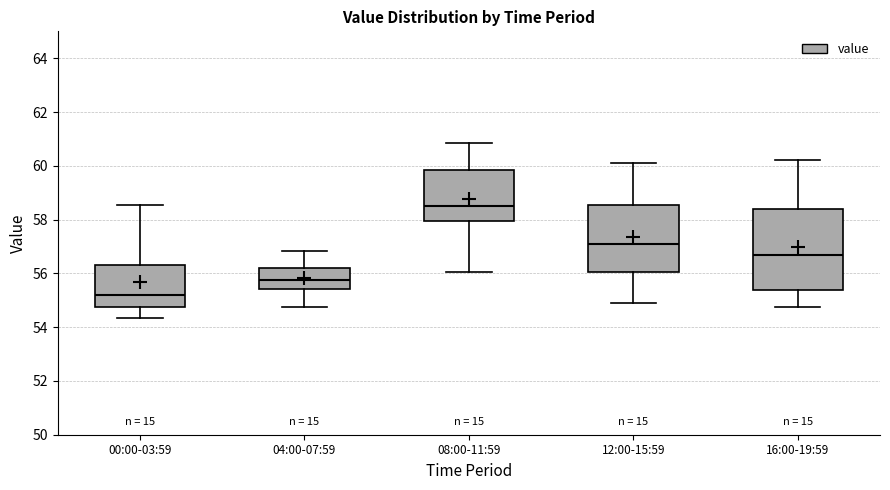

Which box's median line is the lowest?

00:00-03:59